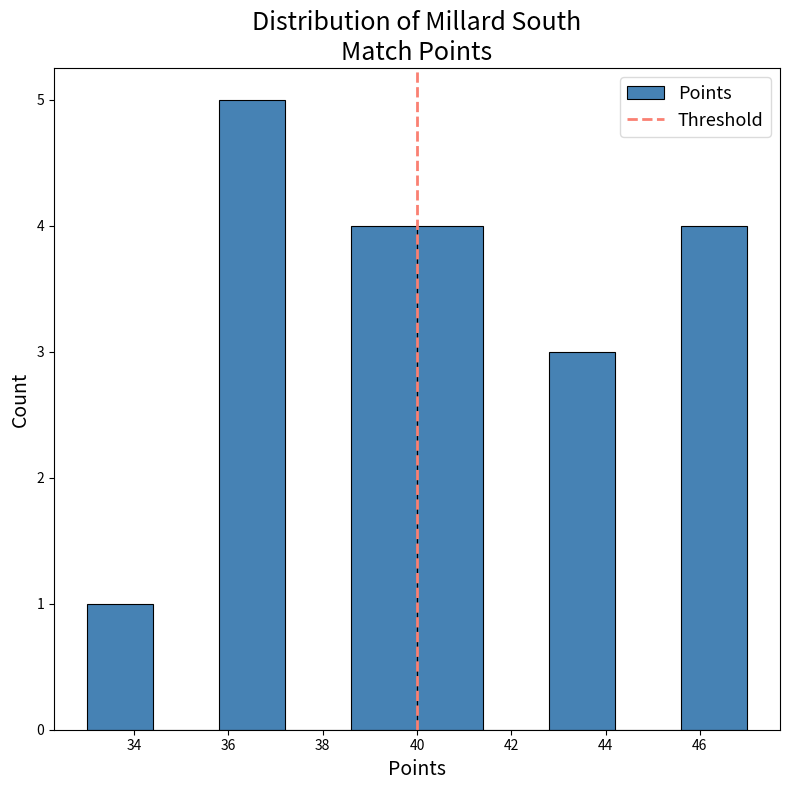

Reading left to right, list every bar in this chart as the range it spans on the x-axis followed by its height. The values are not printed on the chart, so give them approximately, as read against the axis.

33.0 to 34.4: 1
34.4 to 35.8: 0
35.8 to 37.2: 5
37.2 to 38.6: 0
38.6 to 40.0: 4
40.0 to 41.4: 4
41.4 to 42.8: 0
42.8 to 44.2: 3
44.2 to 45.6: 0
45.6 to 47.0: 4